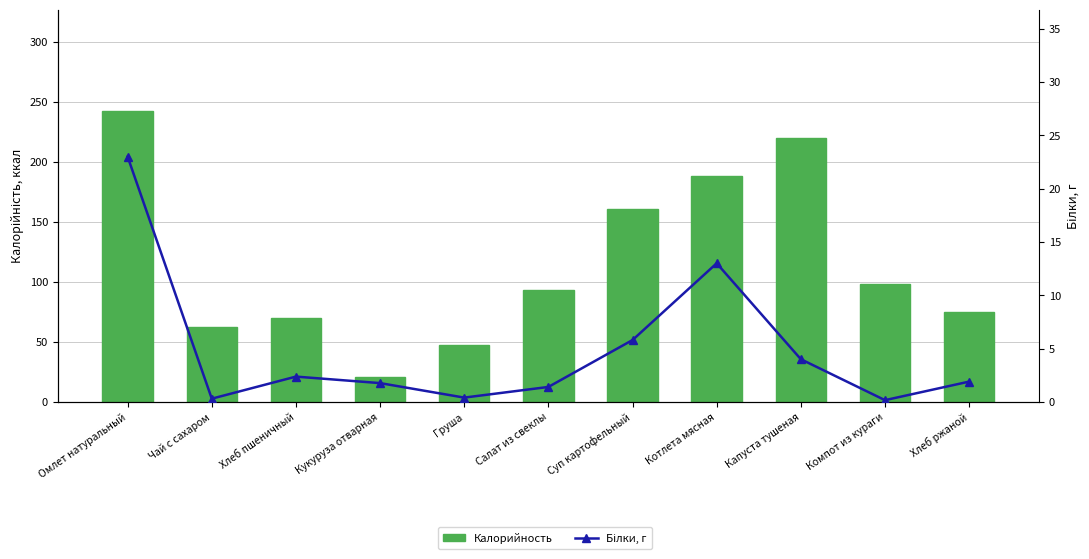

Which series has the largest total across all categories?

Калорийность